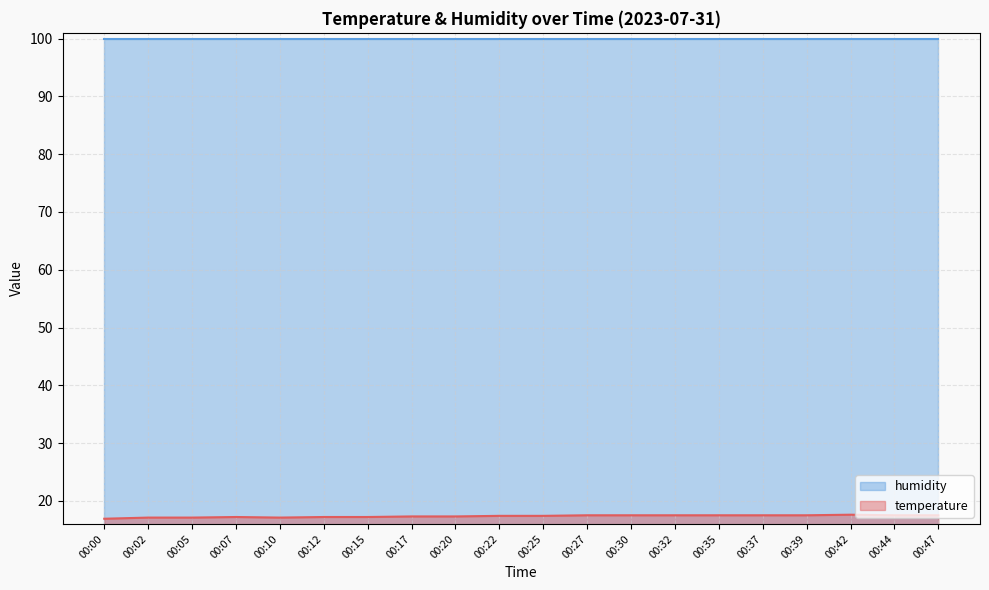

Rank the categories by value from highest to lowest.

00:42, 00:27, 00:30, 00:32, 00:35, 00:37, 00:39, 00:44, 00:47, 00:22, 00:25, 00:17, 00:20, 00:07, 00:12, 00:15, 00:02, 00:05, 00:10, 00:00